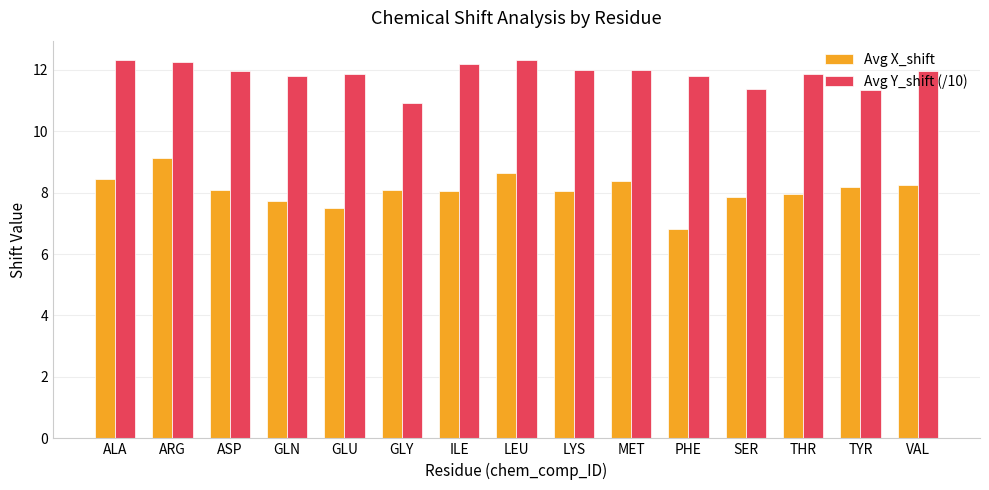

What is the sum of the Avg X_shift values at ASP and MET?

16.5